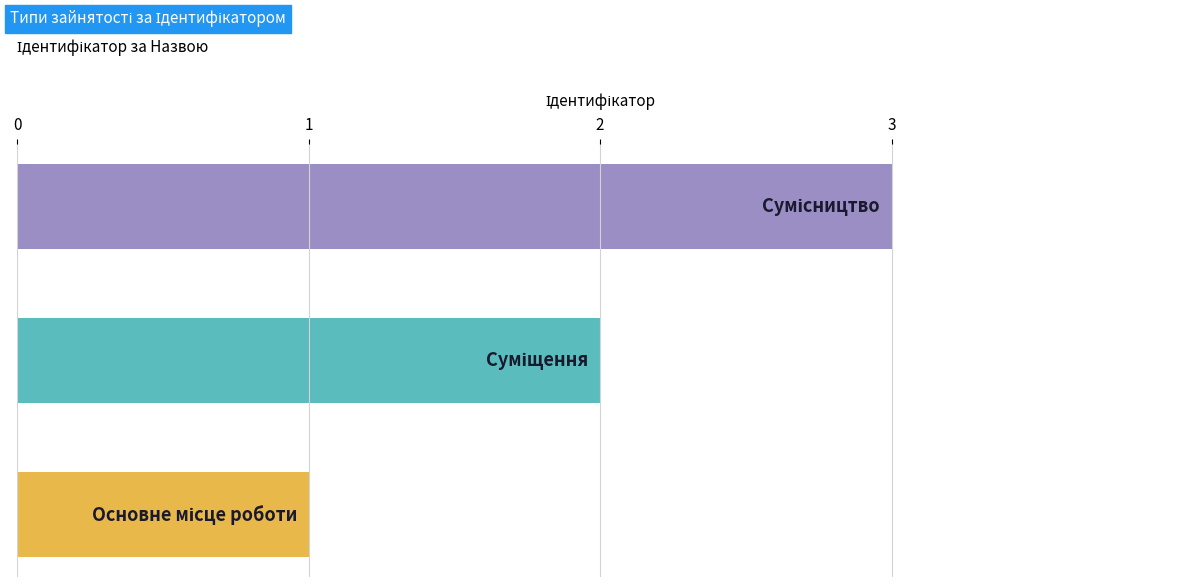

What is the sum of all values?

6